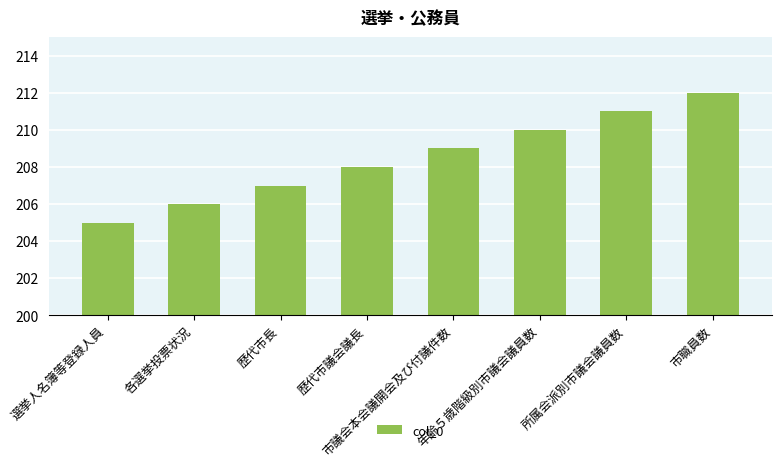

Reading right to left, transcribe all the data shown in this chart.

市職員数=212	所属会派別市議会議員数=211	年齢５歳階級別市議会議員数=210	市議会本会議開会及び付議件数=209	歴代市議会議長=208	歴代市長=207	各選挙投票状況=206	選挙人名簿等登録人員=205